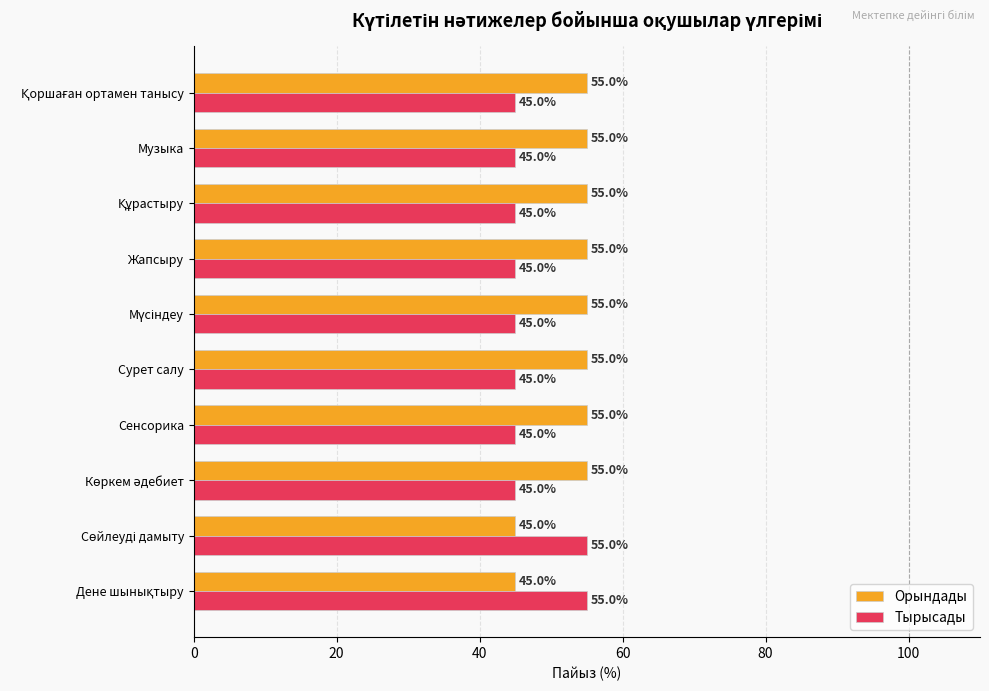

Is the value of Орындады at Жапсыру greater than the value of Тырысады at Сенсорика?

Yes